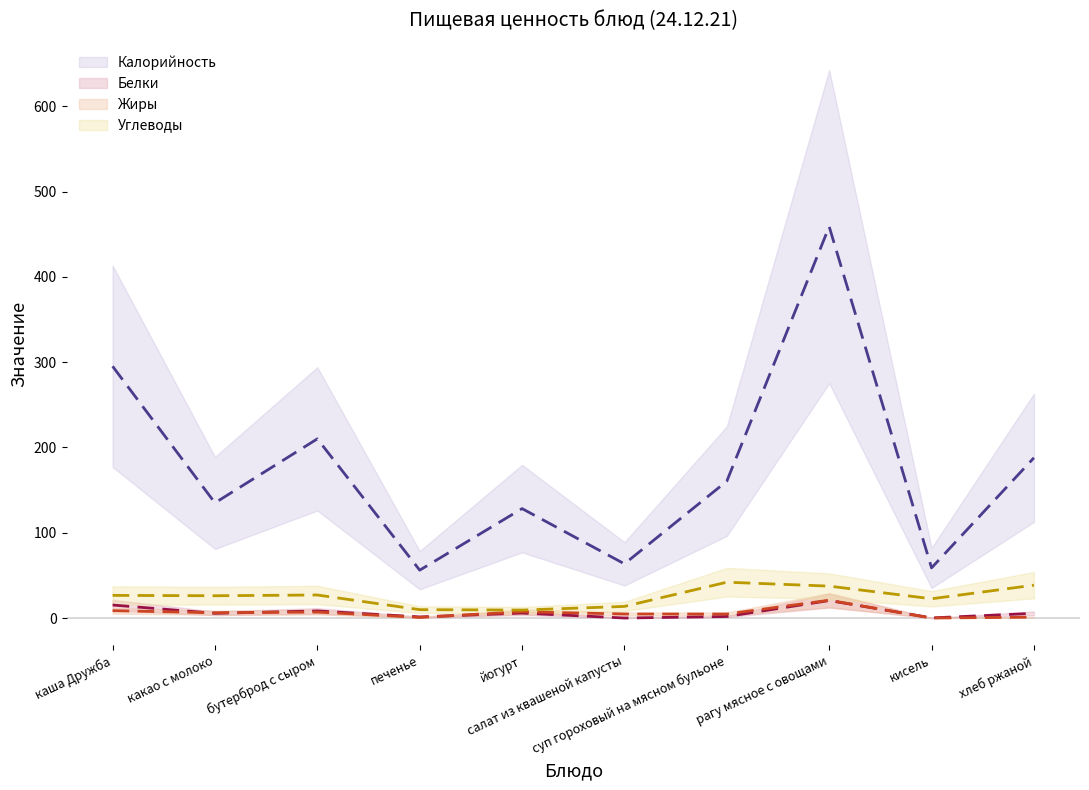

Between печенье and йогурт, which series saw the biggest shift?

Калорийность